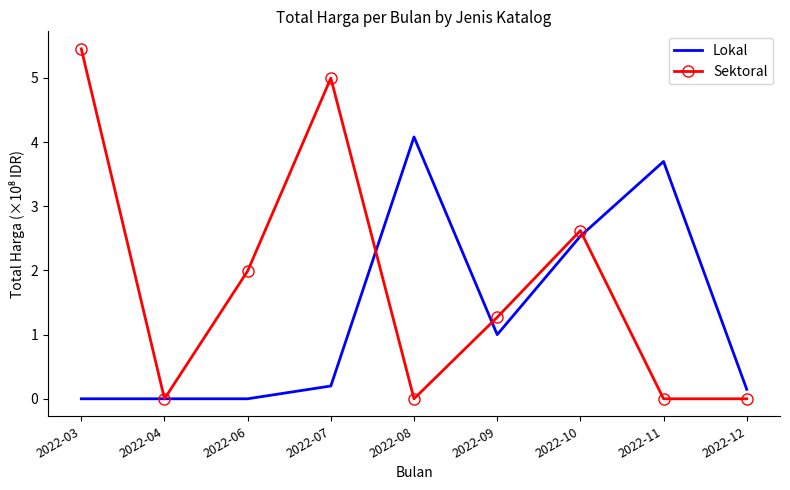

Rank the series by their average value, from highest to lowest.

Sektoral, Lokal